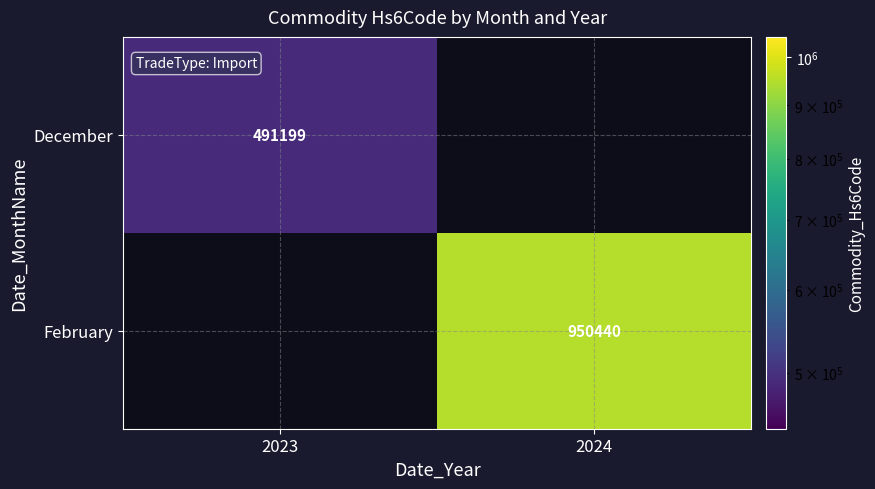

Is the value of February at 2024 greater than the value of December at 2023?

Yes